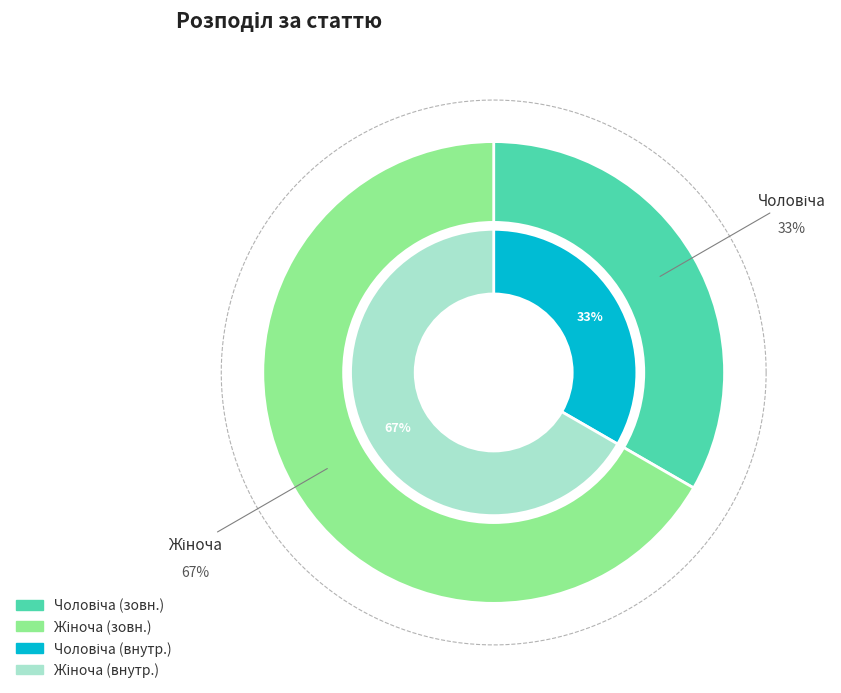

Between Жіноча and Чоловіча, which is larger?

Жіноча